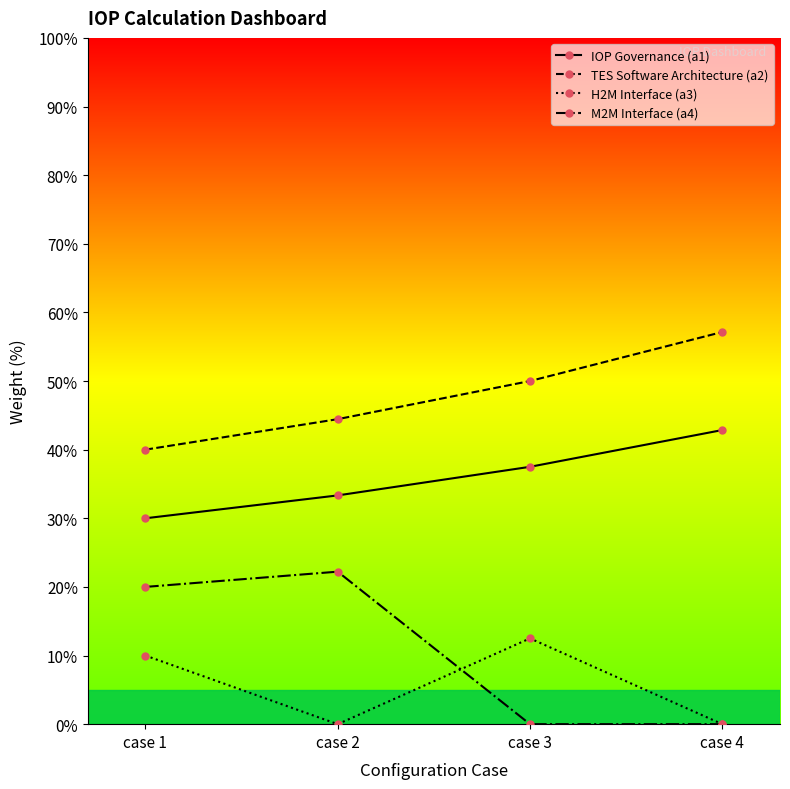

True or false: M2M Interface (a4) has more than 0 points higher than both neighbors.

True